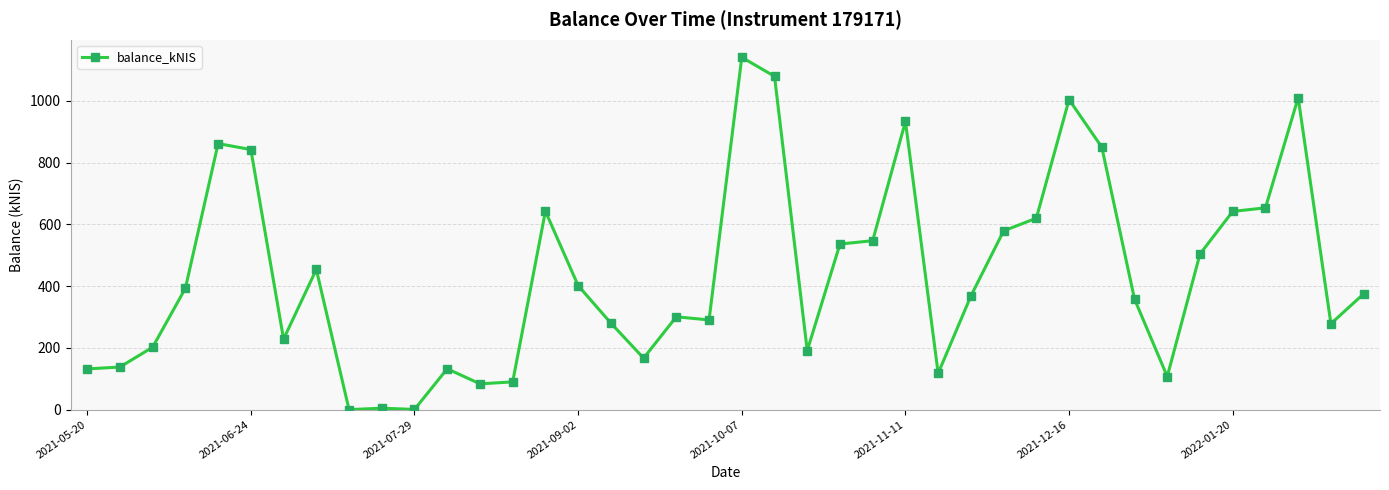

What is the value of the 37th point from the left?

653.3